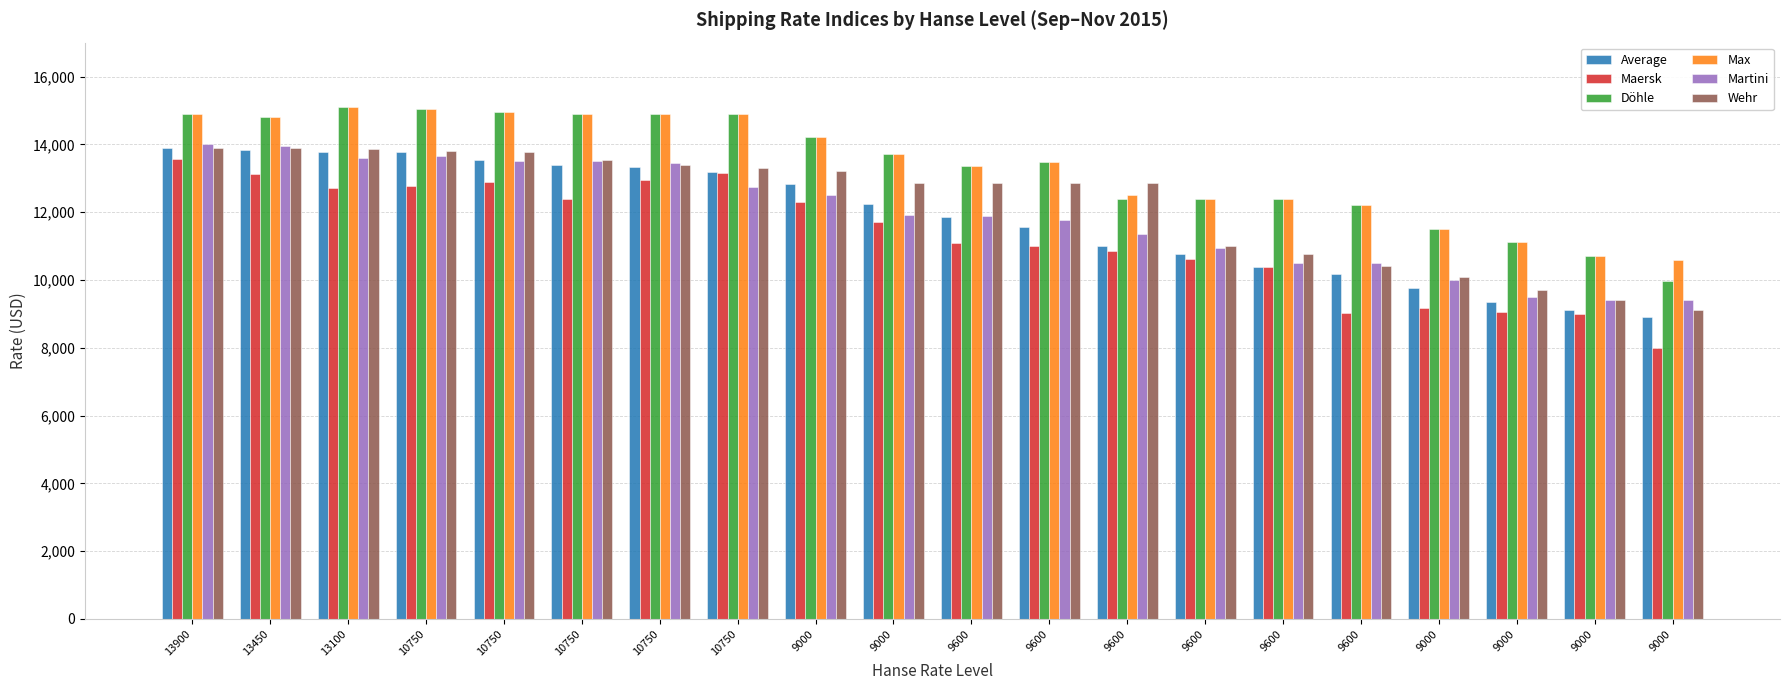

The Wehr series shows 13800 at 10750. True or false?

True